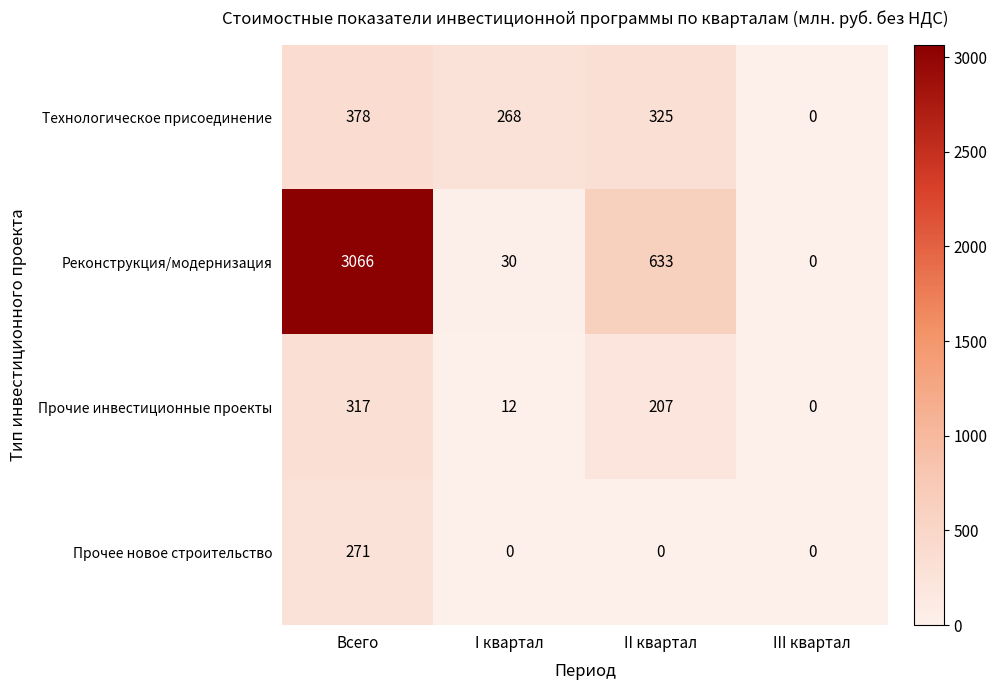

Rank the series by their maximum value, from highest to lowest.

Реконструкция/модернизация, Технологическое присоединение, Прочие инвестиционные проекты, Прочее новое строительство